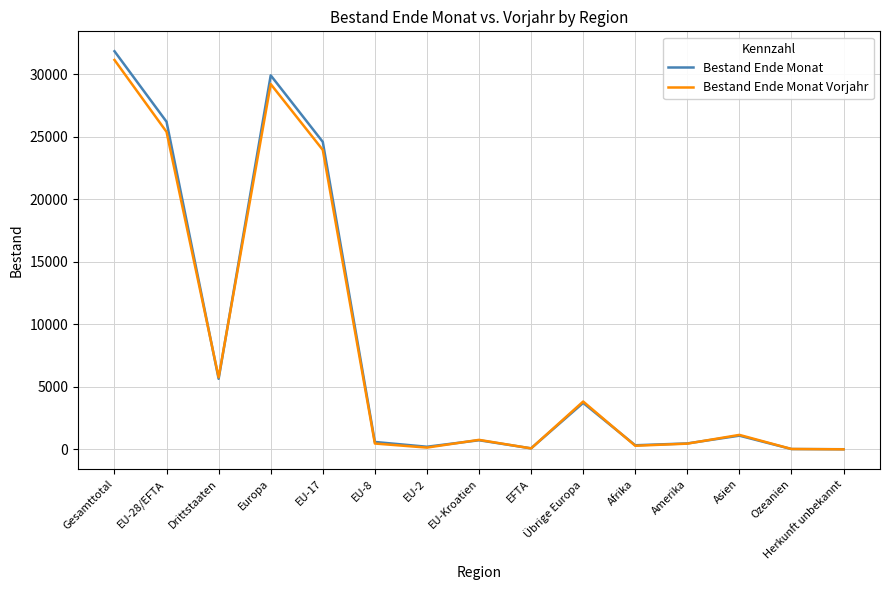

At which category is the sum across all series the highest?

Gesamttotal